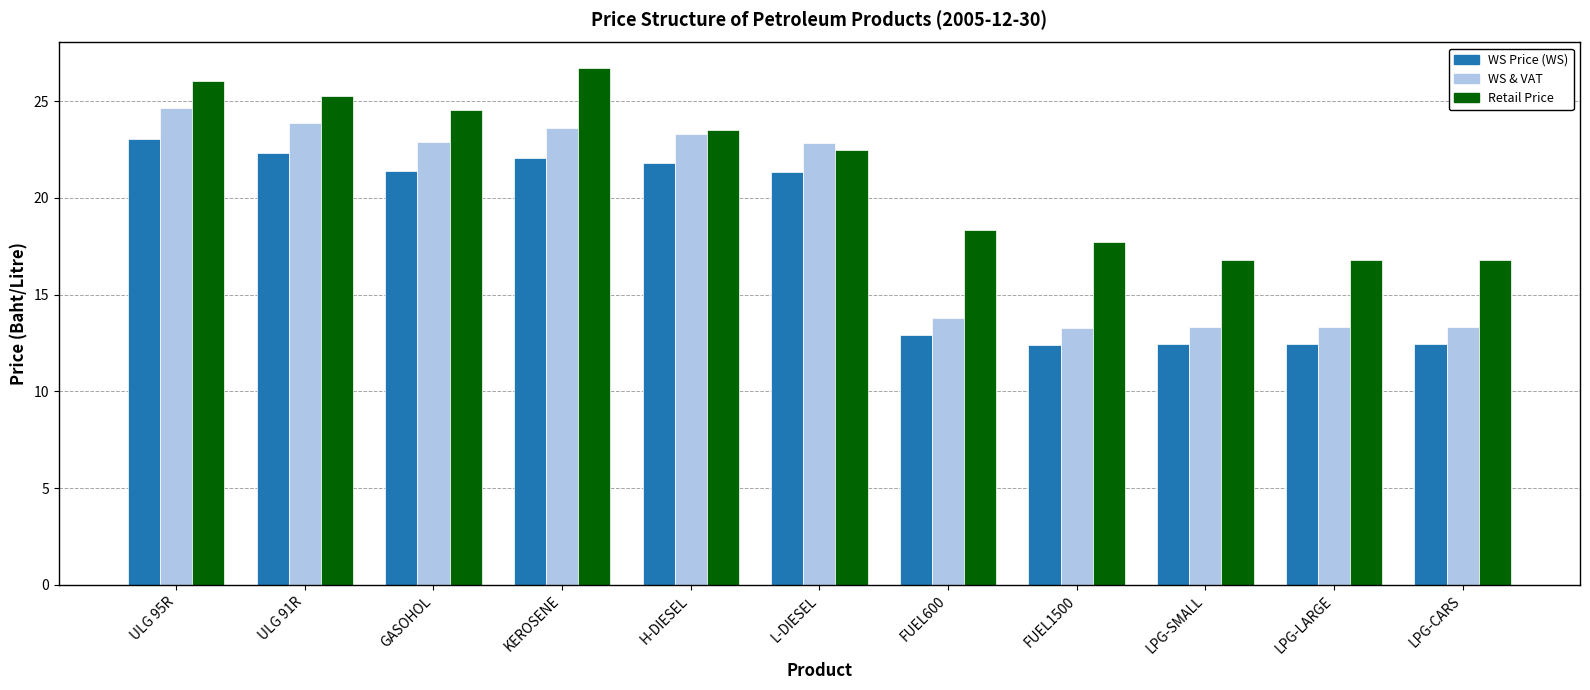

How many data points does each series have?

11